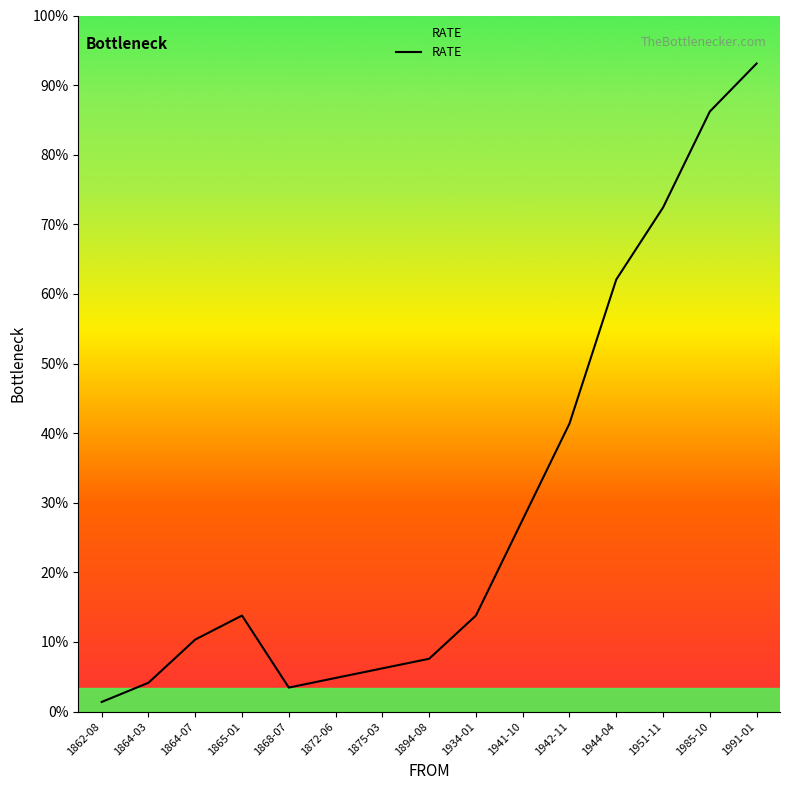

How many values exceed 2?

6